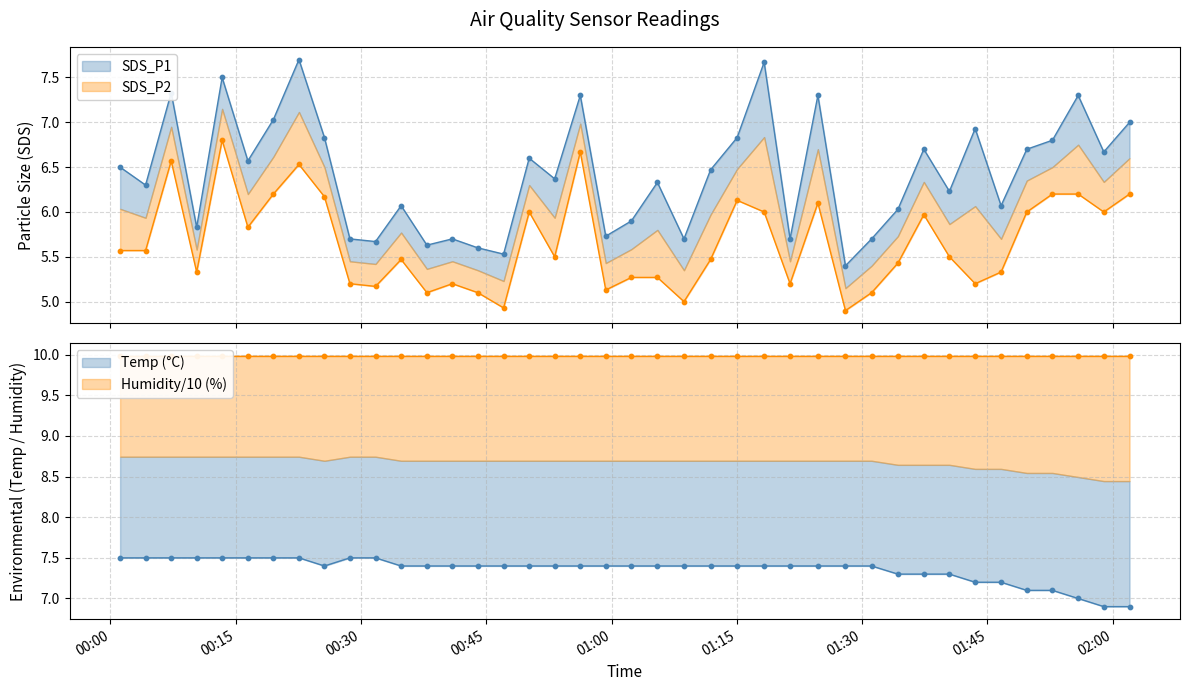

Which series has the largest Y range (max minus min)?

SDS_P1